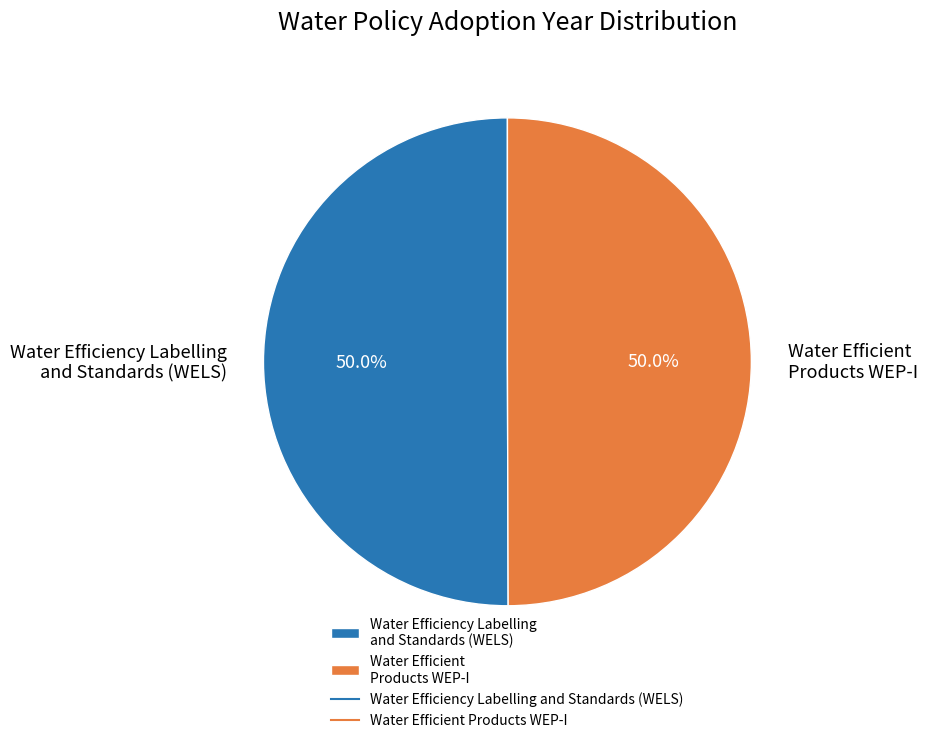

The Water Efficient Products WEP-I slice represents 50% of the pie. True or false?

True